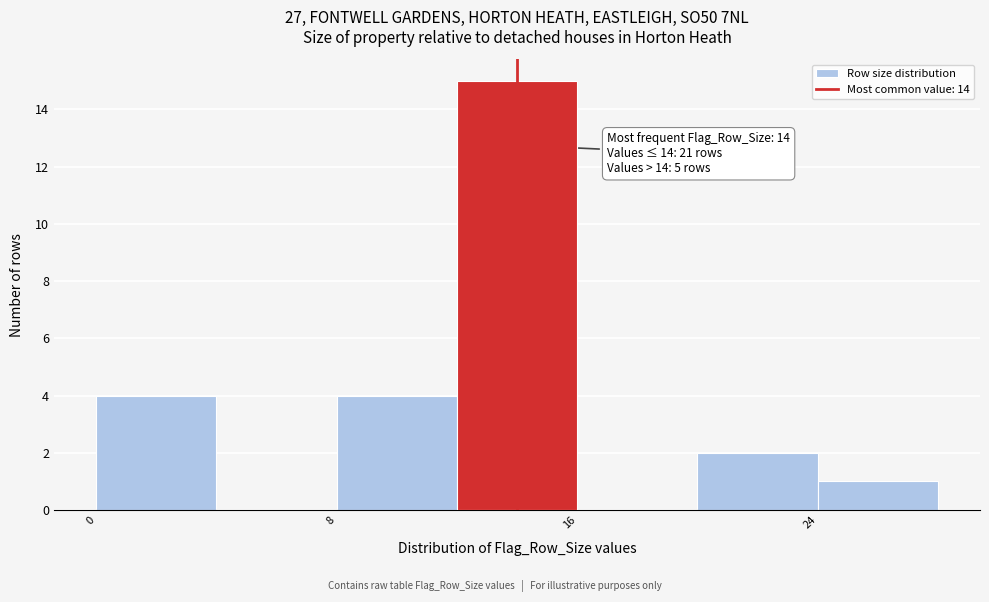

Which range on the x-axis has the tallest bar?

12 to 16